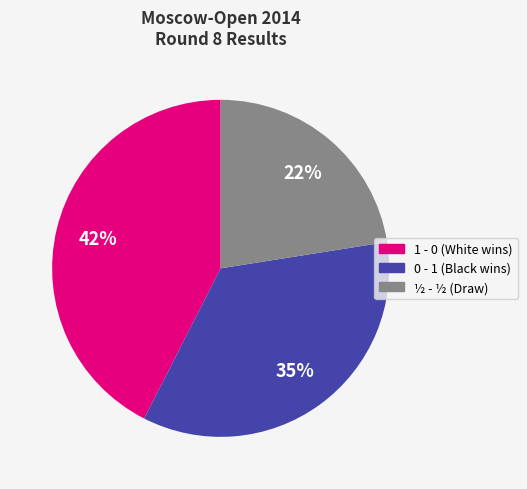

What percentage is the 0 - 1 slice, to the nearest percent?

35%